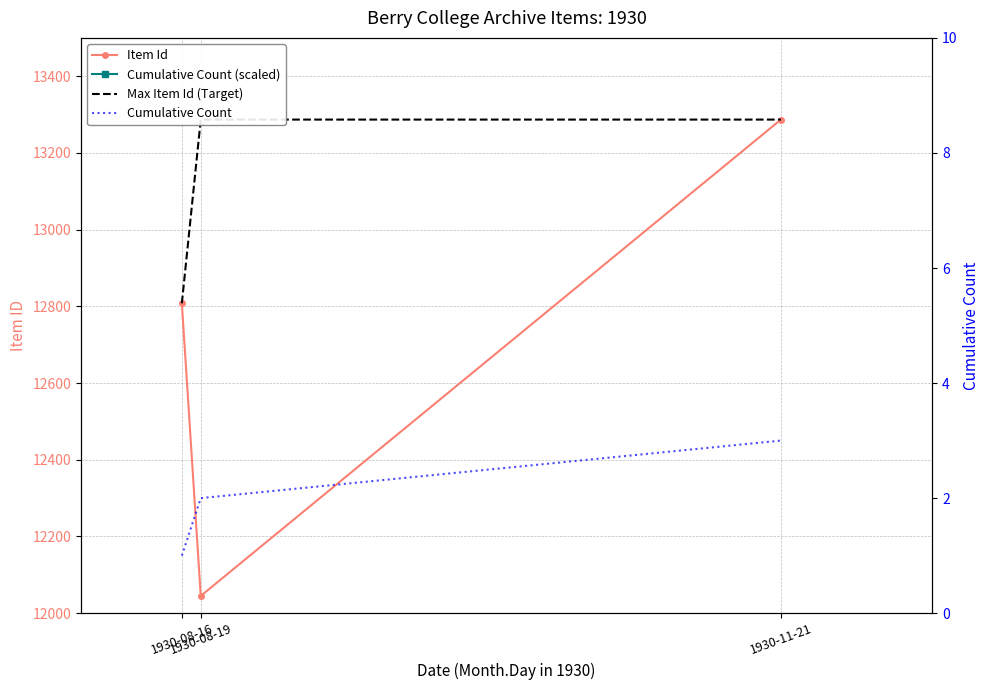

The Max Item Id (Target) series shows 23659 at 1930-11-21. True or false?

False